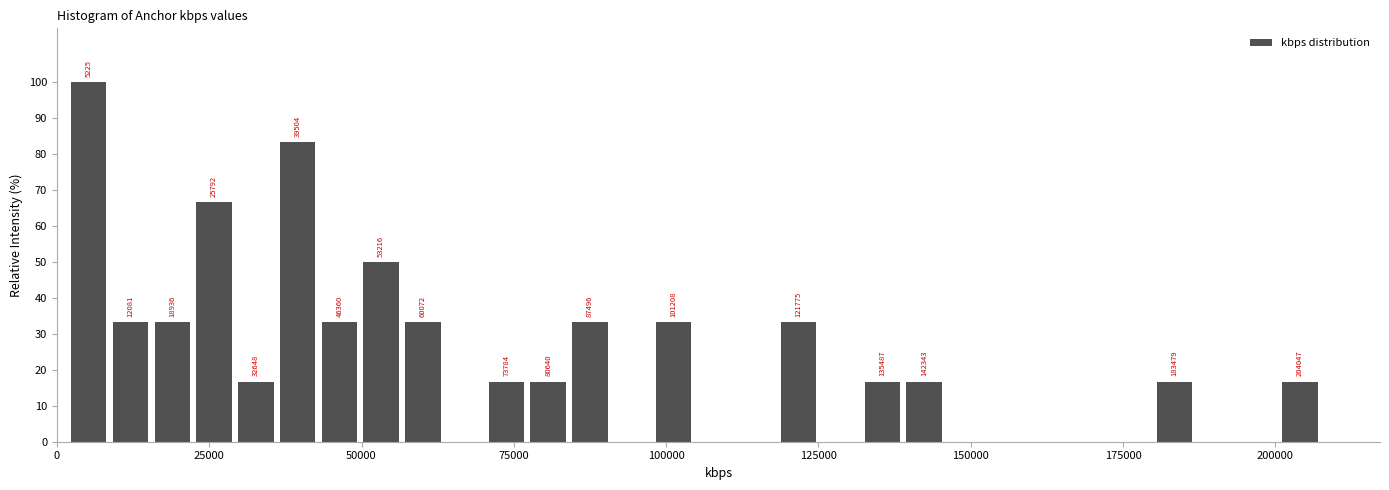

Read against the x-axis, roughly where is the centre of the tallest bar?

5000